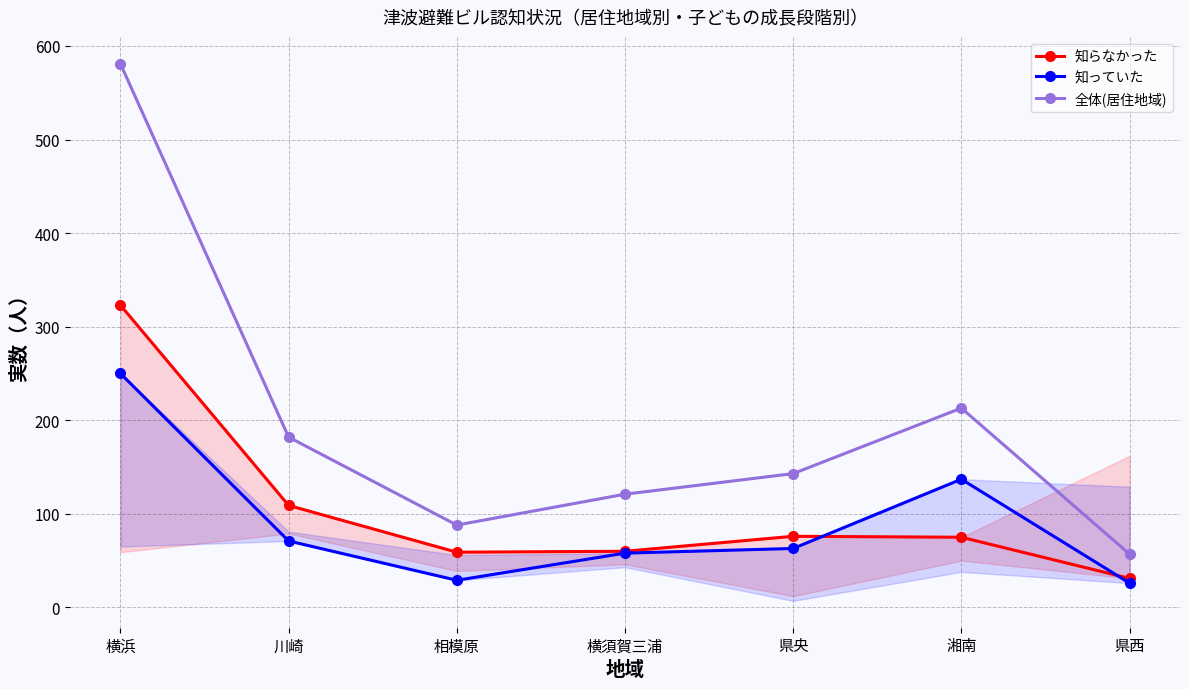

Is the value of 全体(居住地域) at 県央 greater than the value of 知らなかった at 相模原?

Yes